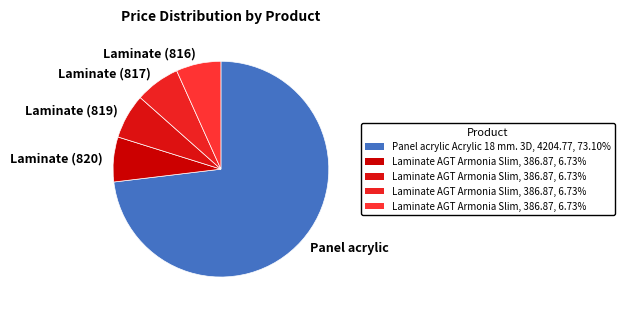

What is the ratio of the value at Laminate (819) to the value at Laminate (816)?

1.0